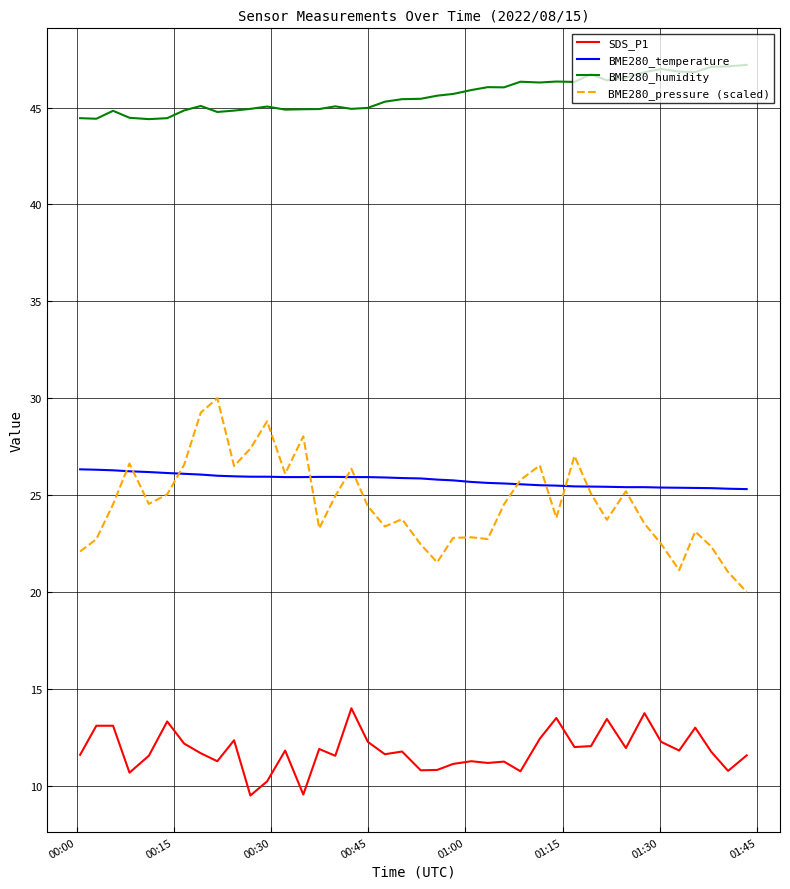

True or false: BME280_humidity and BME280_temperature cross at least once.

False